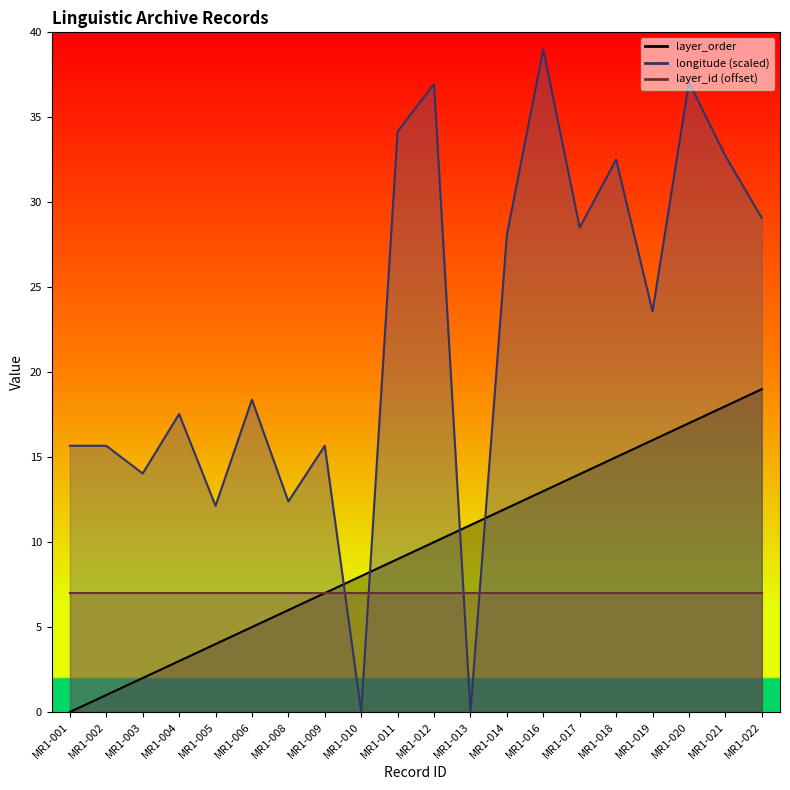

What is the average value of the longitude series?

22.2